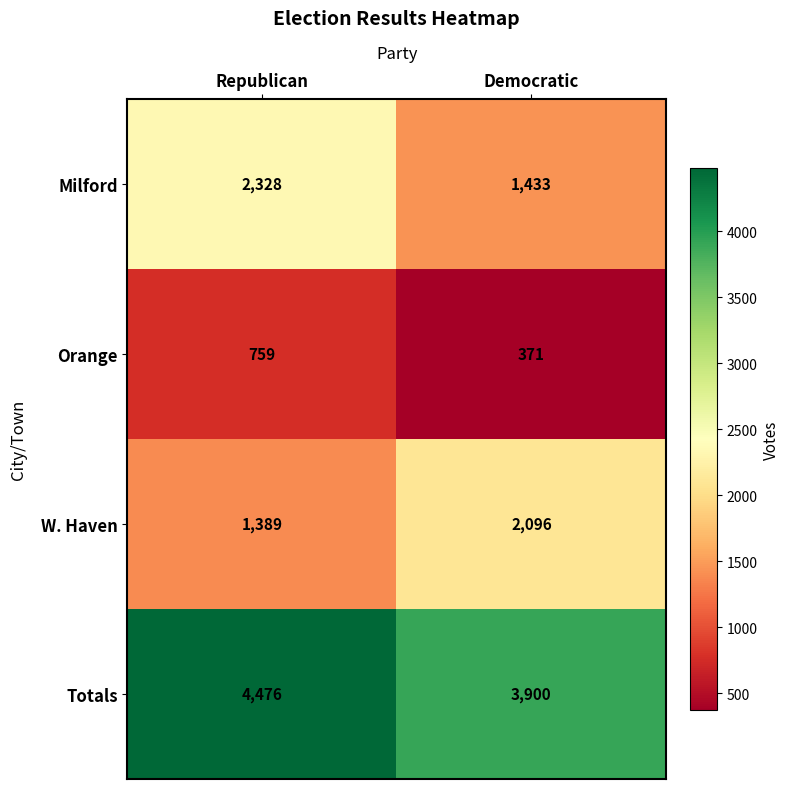

Which label corresponds to the largest value in the chart?

Republican